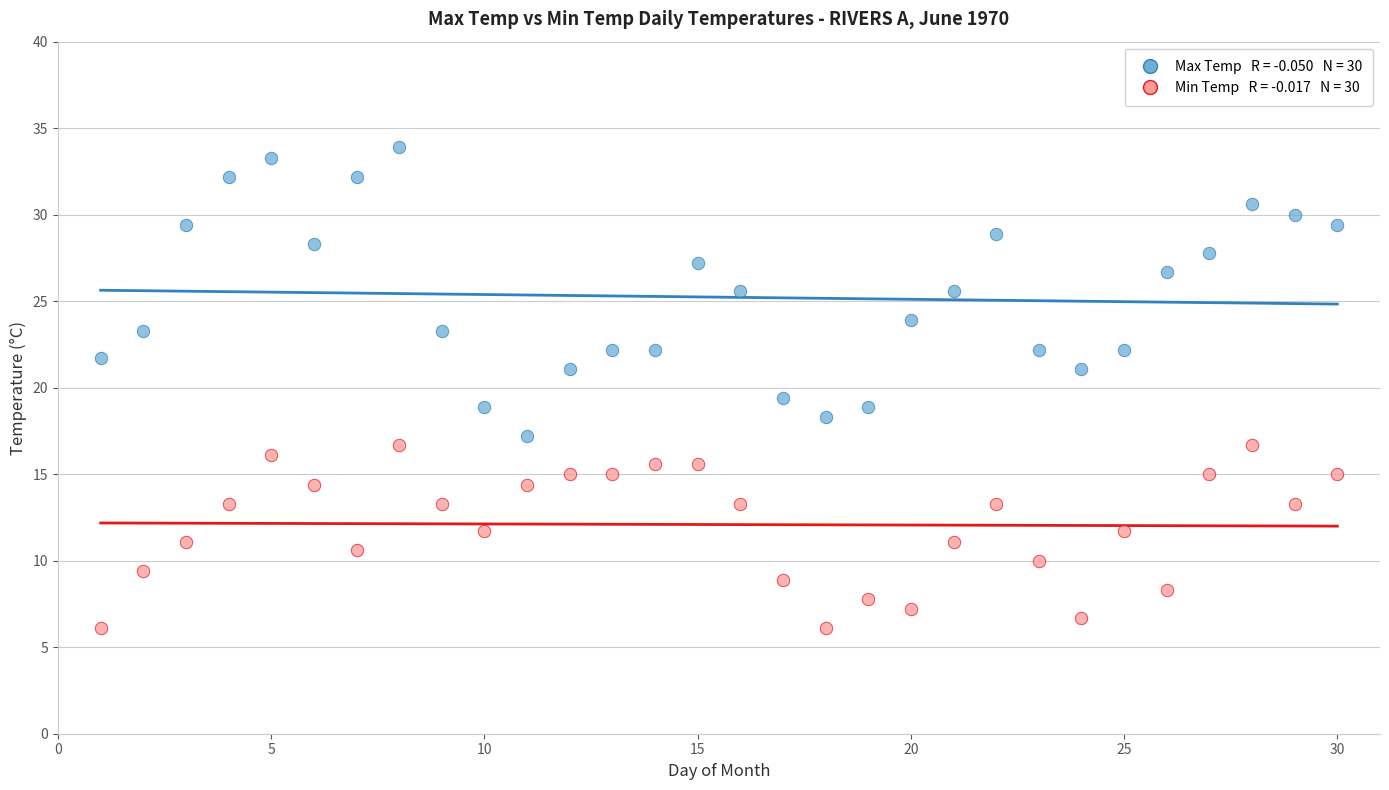

Across all series, what Y value is closest to 20?

19.4